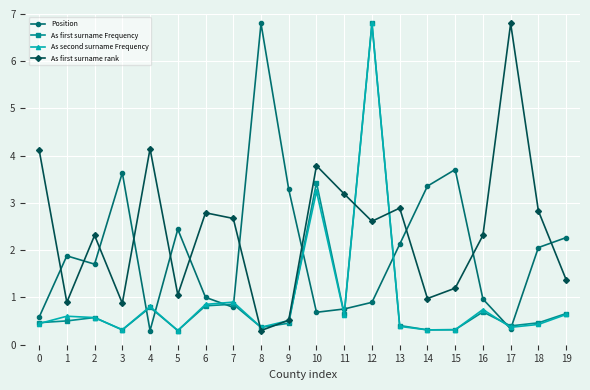

What value does the As first surname Frequency series have at 7?

0.9